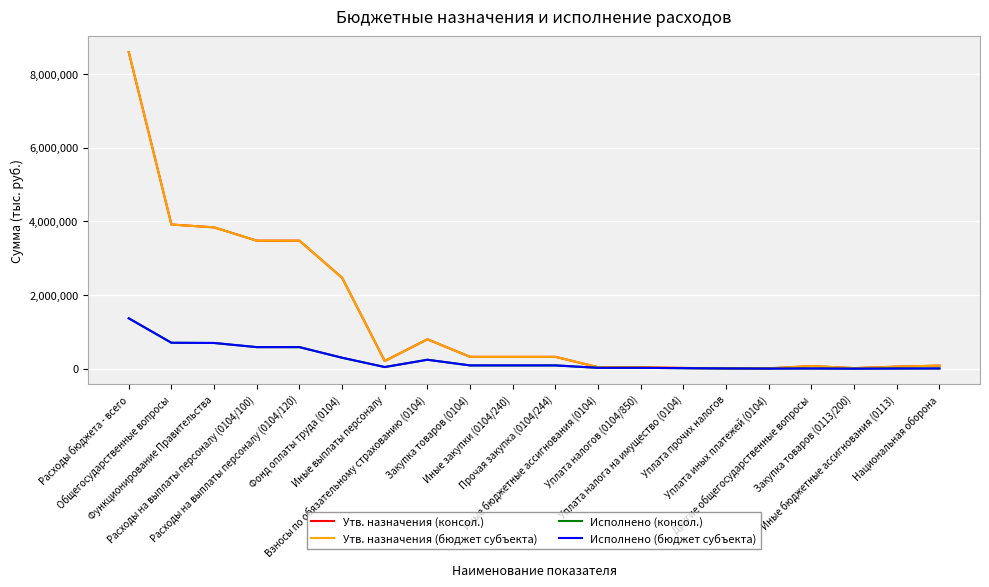

At which label does Исполнено (бюджет субъекта) first exceed 89222?

Расходы бюджета - всего